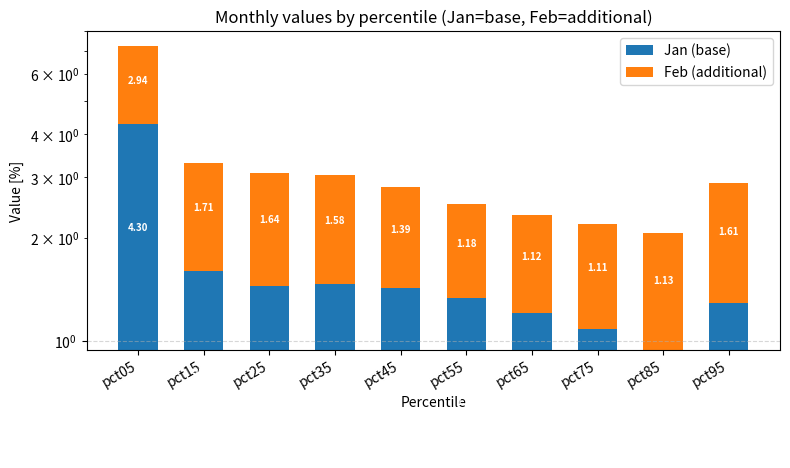

Read the Feb (additional) value at pct05.

2.9